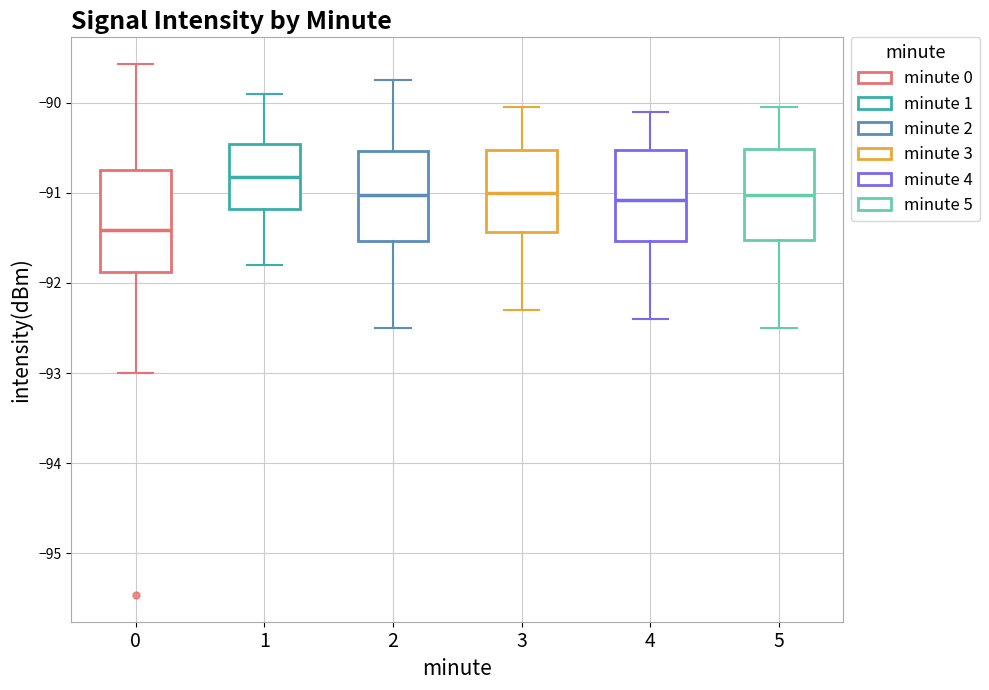

Which box has the highest median line?

1